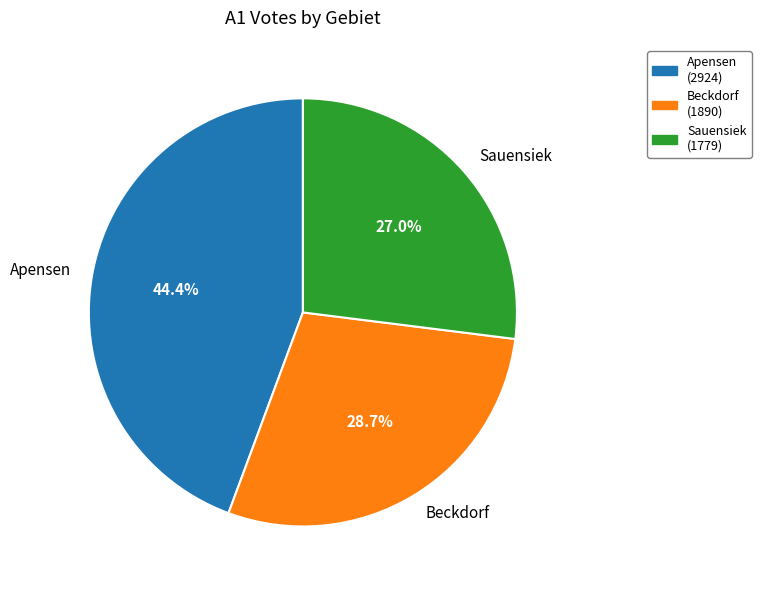

Is it true that Beckdorf is 29% of the pie?

True